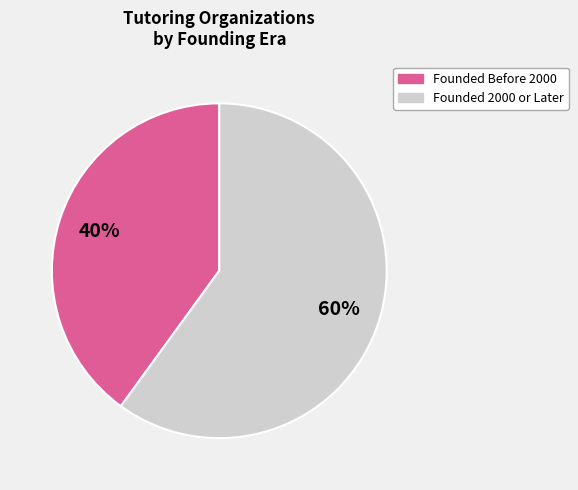

To the nearest percent, what is the average slice percentage?

50%